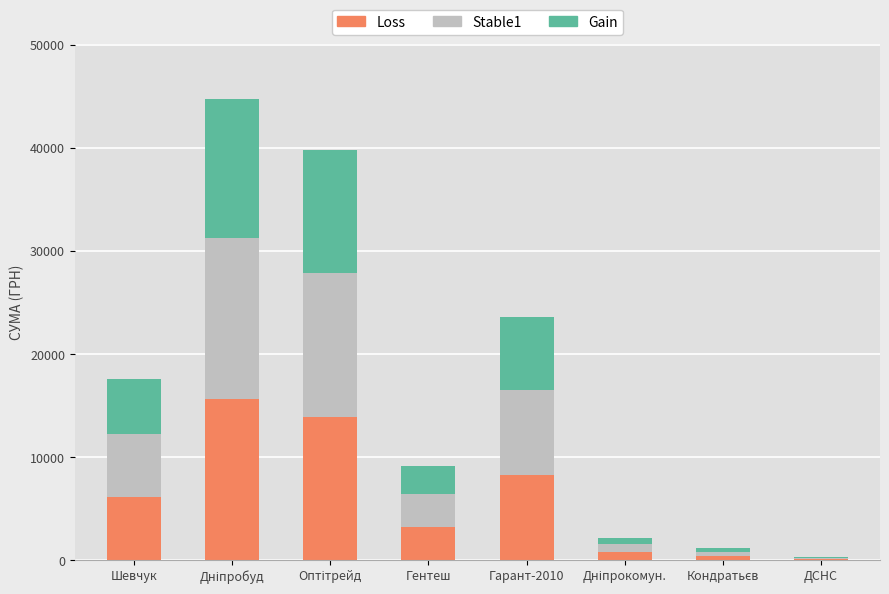

What is the sum of all Loss values?

48476.4